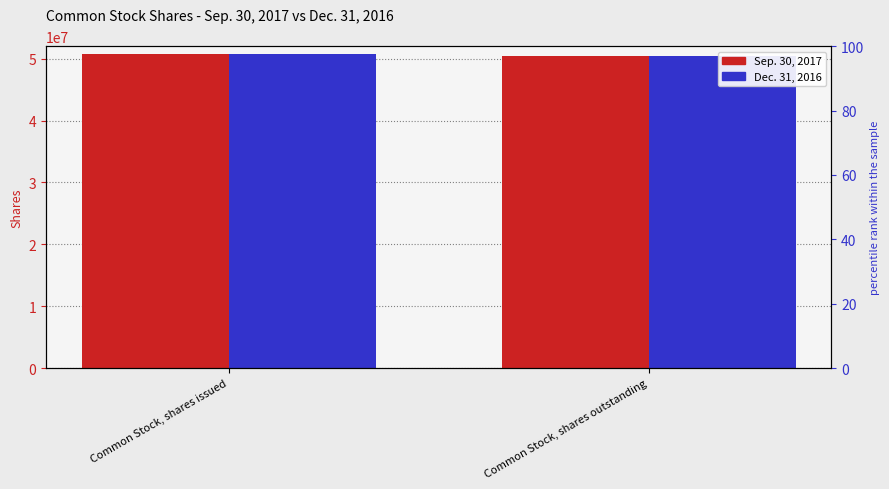

What is the label of the 1st bar from the left?

Common Stock, shares issued